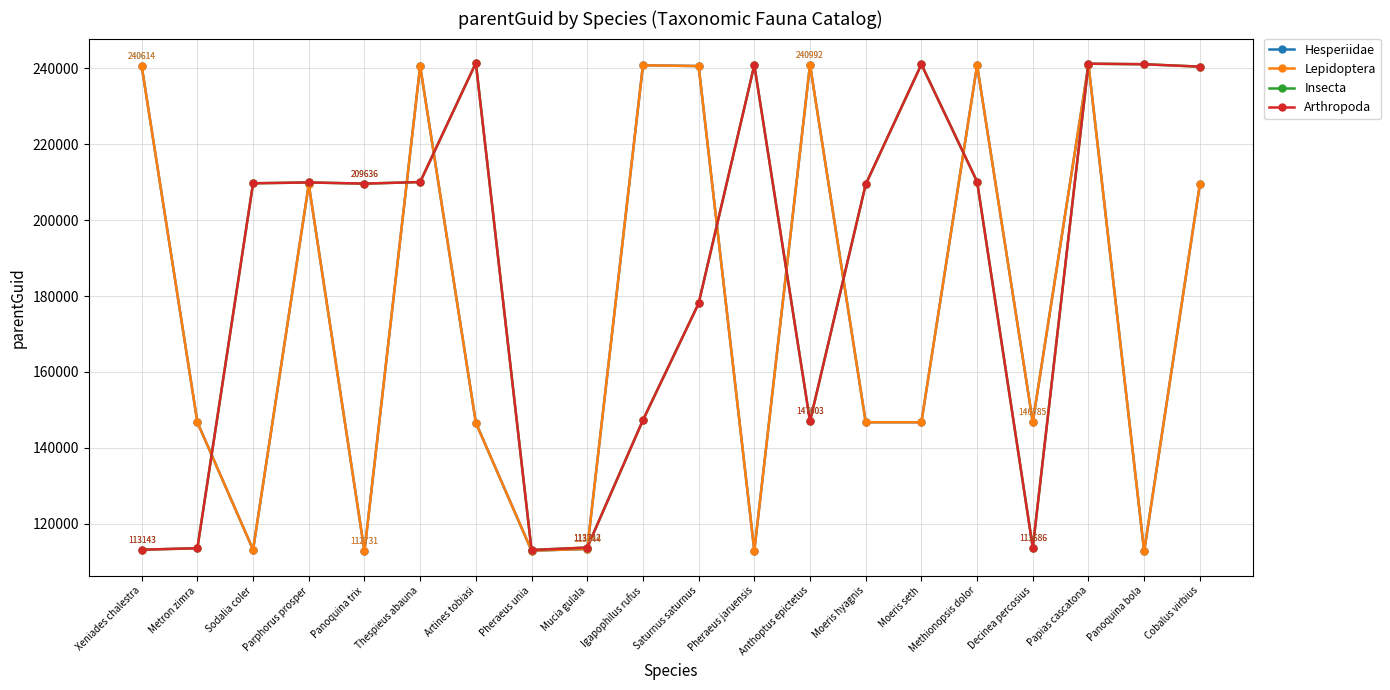

Is this an area chart (filled region under the line)?

No